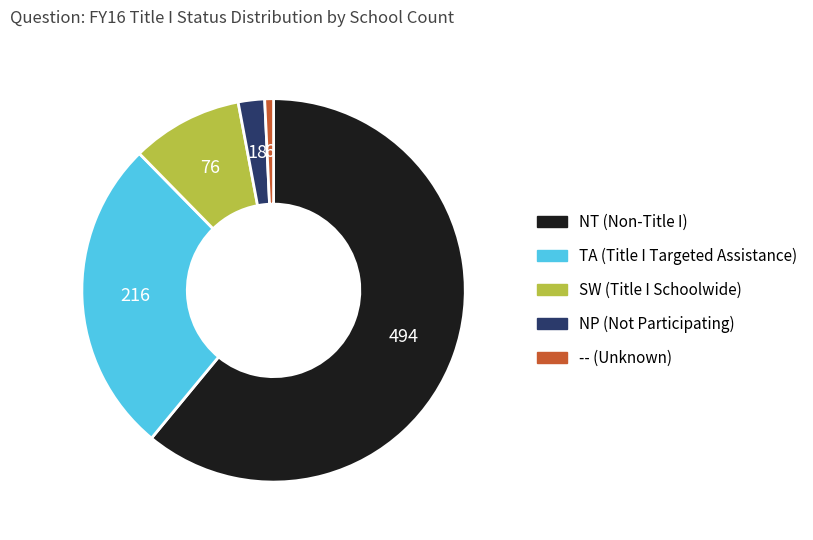

What is the ratio of the value at NT to the value at NP?

27.4